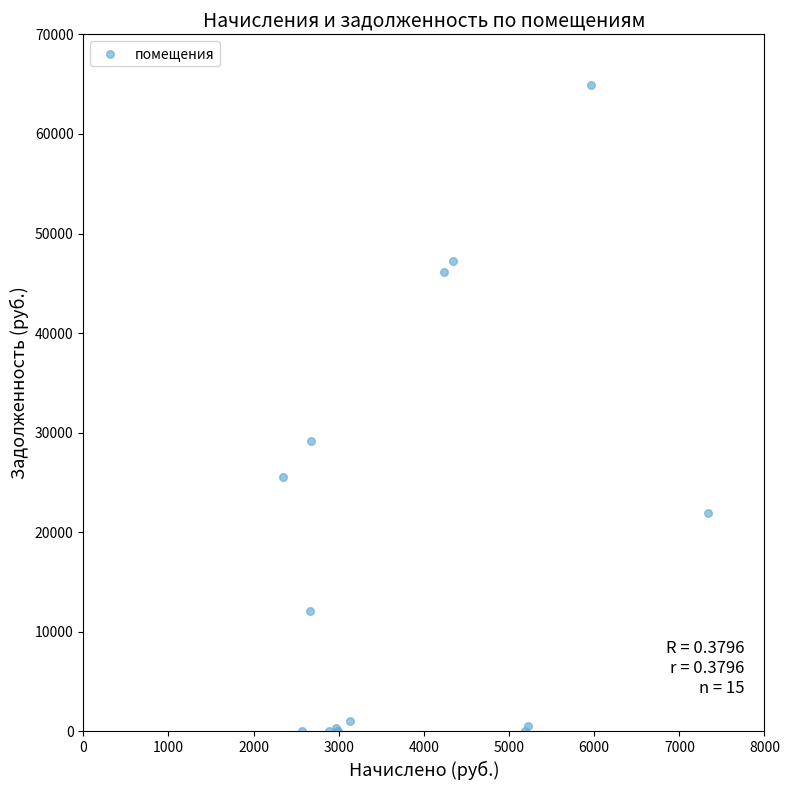

What Y value in the scatter plot is closest to 32443?

29162.9